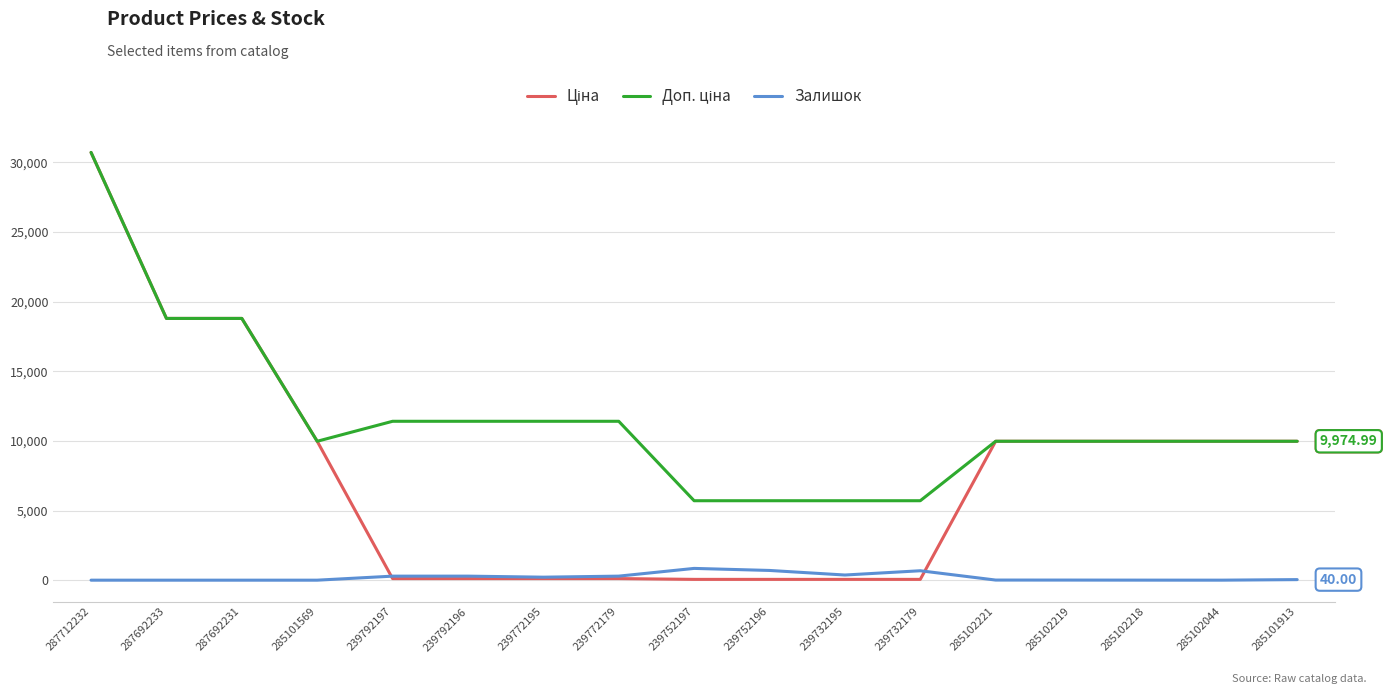

At which category is the sum across all series the highest?

287712232